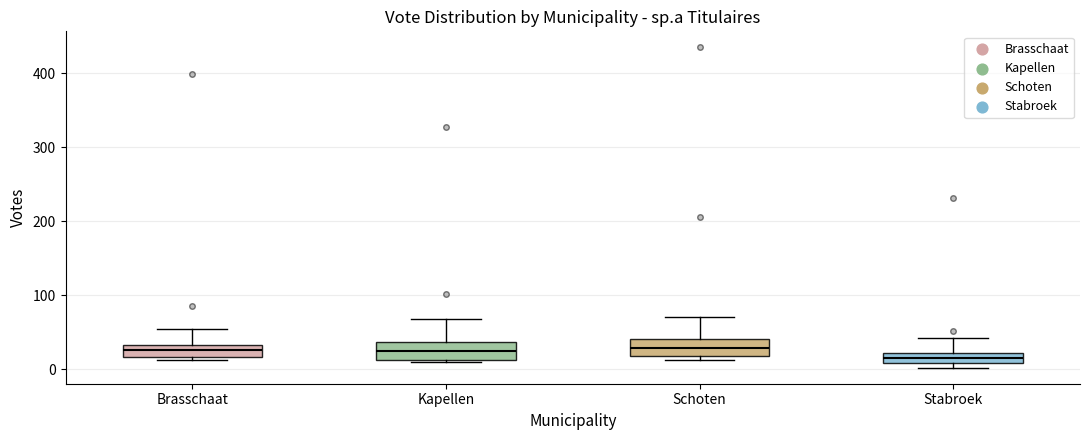

Where does the upper whisker of the box for Kapellen end on the y-axis? The values are not printed on the chart, so give them approximately, as read against the axis.

70